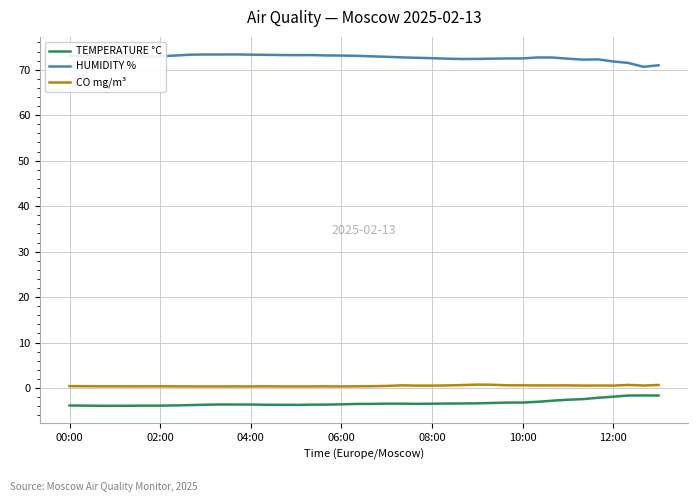

How many lines are shown in the chart?

3